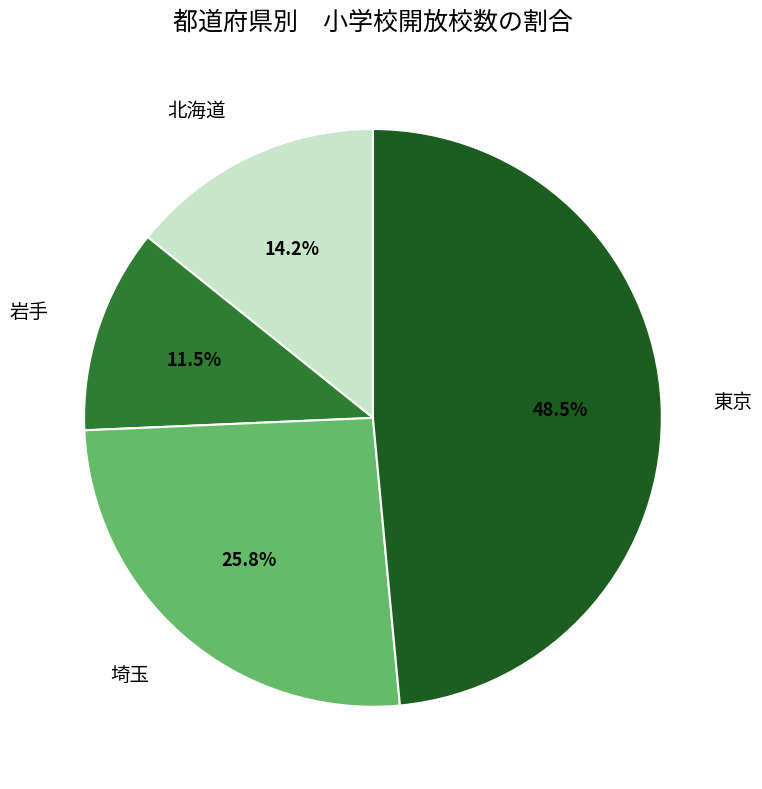

Which category has the biggest portion of the pie?

東京